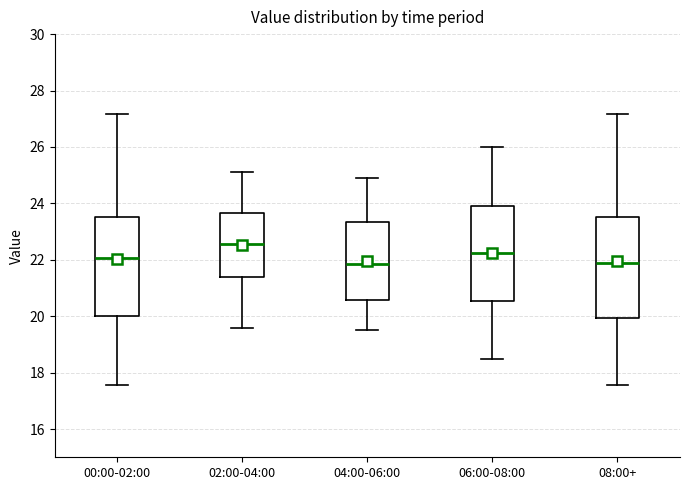

Reading left to right, transcribe this box plot: for each box, give where its median line is, the range the box spans, and where its two whiskers end, as read against the y-axis. The values are not printed on the chart, so give them approximately, as read against the axis.

00:00-02:00: median 22.0, box 20.0 to 23.6, whiskers 17.6 to 27.2
02:00-04:00: median 22.6, box 21.4 to 23.6, whiskers 19.6 to 25.2
04:00-06:00: median 21.8, box 20.6 to 23.4, whiskers 19.6 to 25.0
06:00-08:00: median 22.2, box 20.6 to 24.0, whiskers 18.6 to 26.0
08:00+: median 21.8, box 20.0 to 23.6, whiskers 17.6 to 27.2